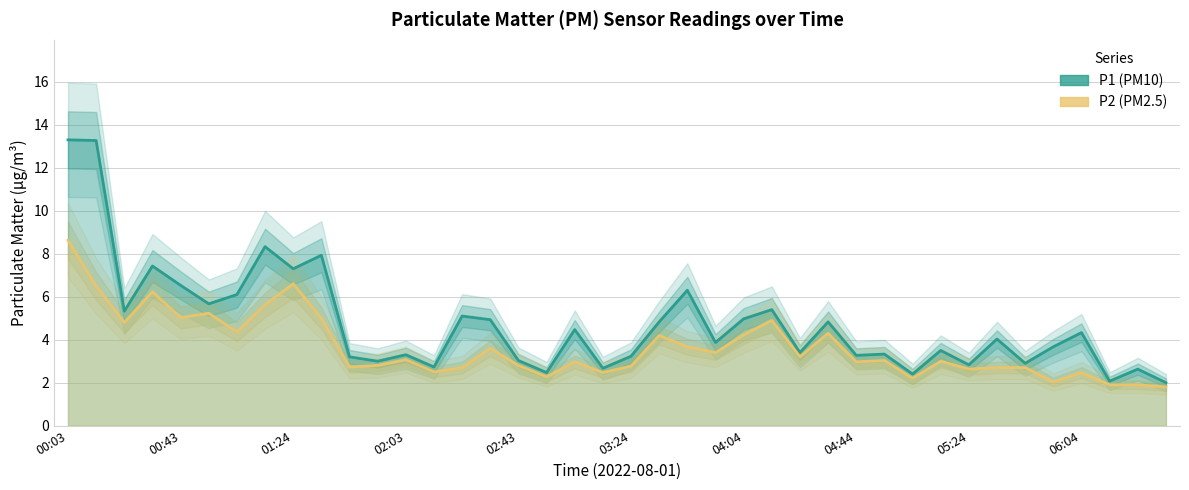

True or false: P2 (PM2.5) and P1 (PM10) cross at least once.

False